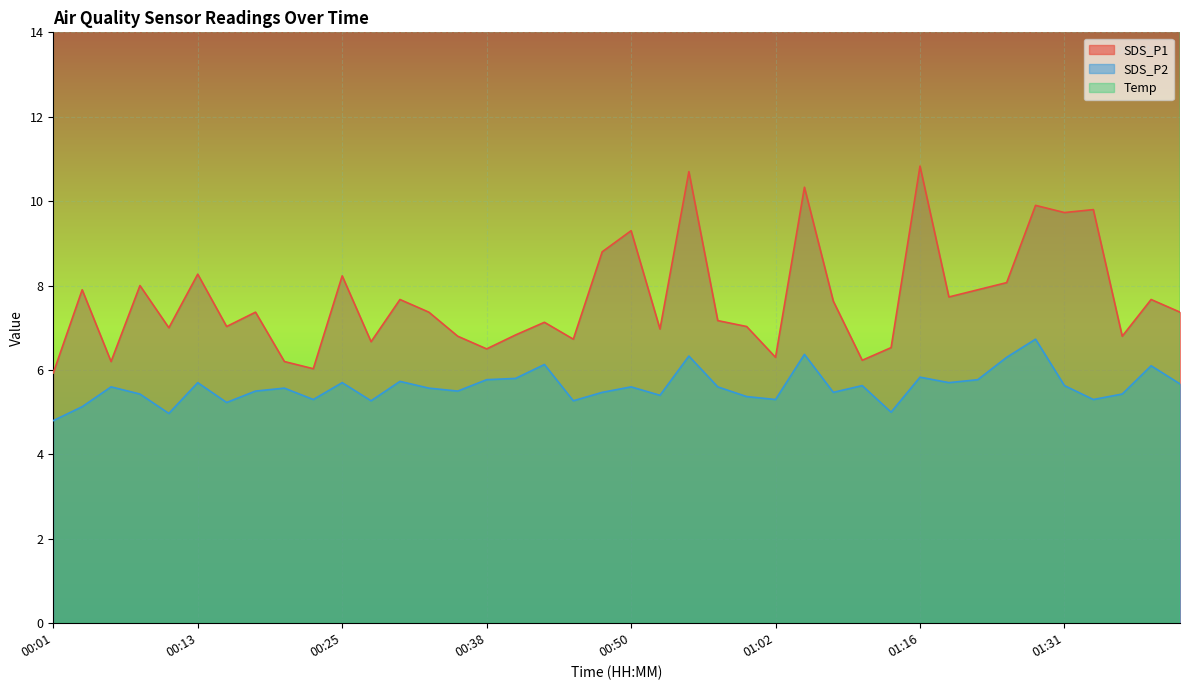

What is the label of the 12th point from the right?

01:11